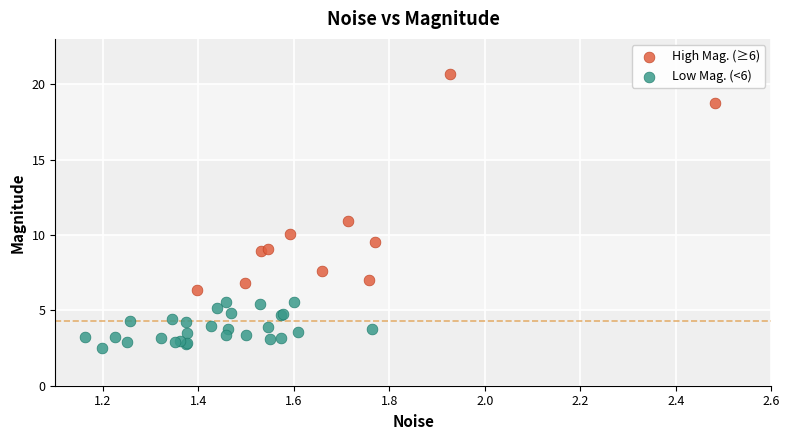

Which series contains the lowest Y value?

Low Mag. (<6)